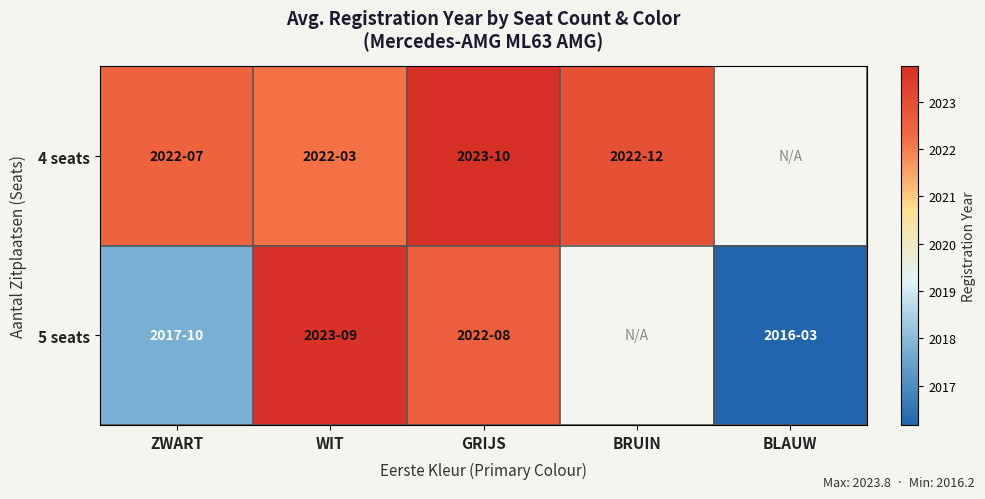

At which label does 5 seats first exceed 2022?

WIT